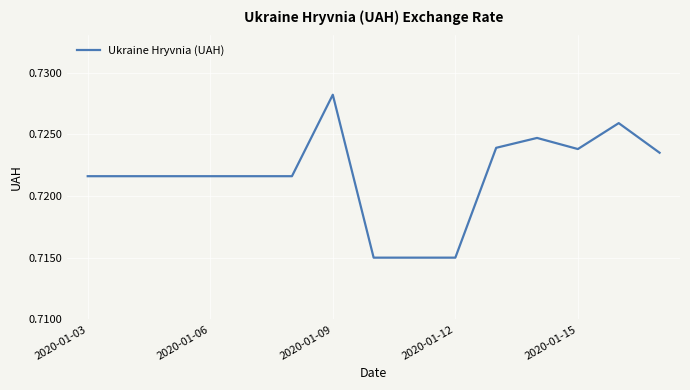

How many values are between 0 and 1?

15